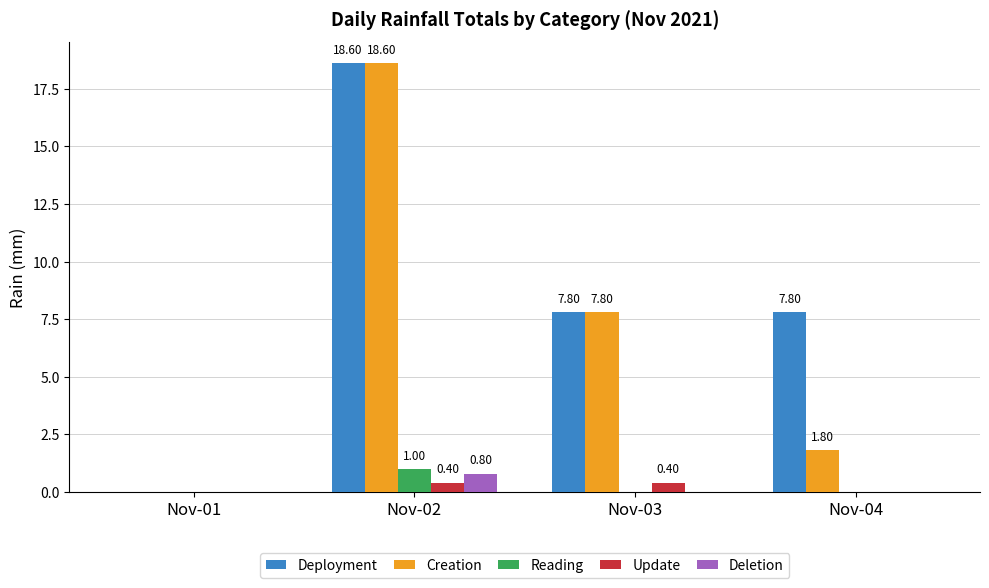

Which series changed the most between Nov-03 and Nov-04?

Creation